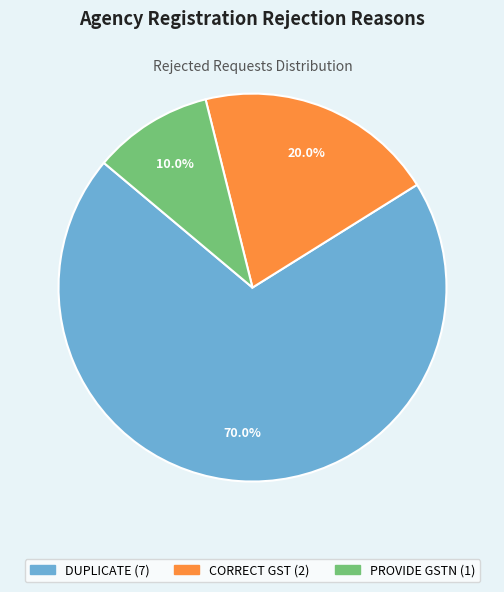

Is there any slice that represents more than half of the pie?

Yes